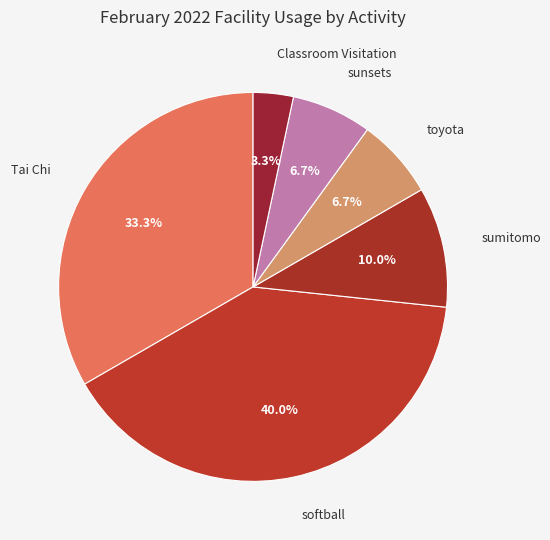

To the nearest percent, what is the combined percentage of Classroom Visitation and toyota?

10%